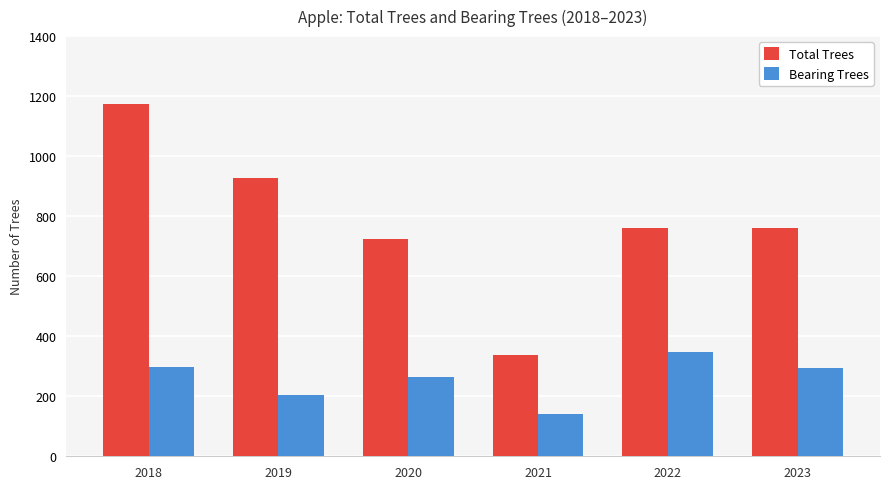

What is the spread (max minus min) of values at 2020?

460.0